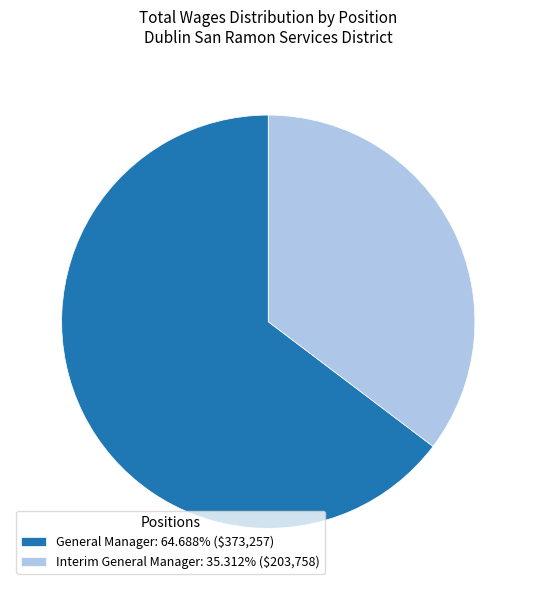

True or false: General Manager accounts for 65% of the total.

True